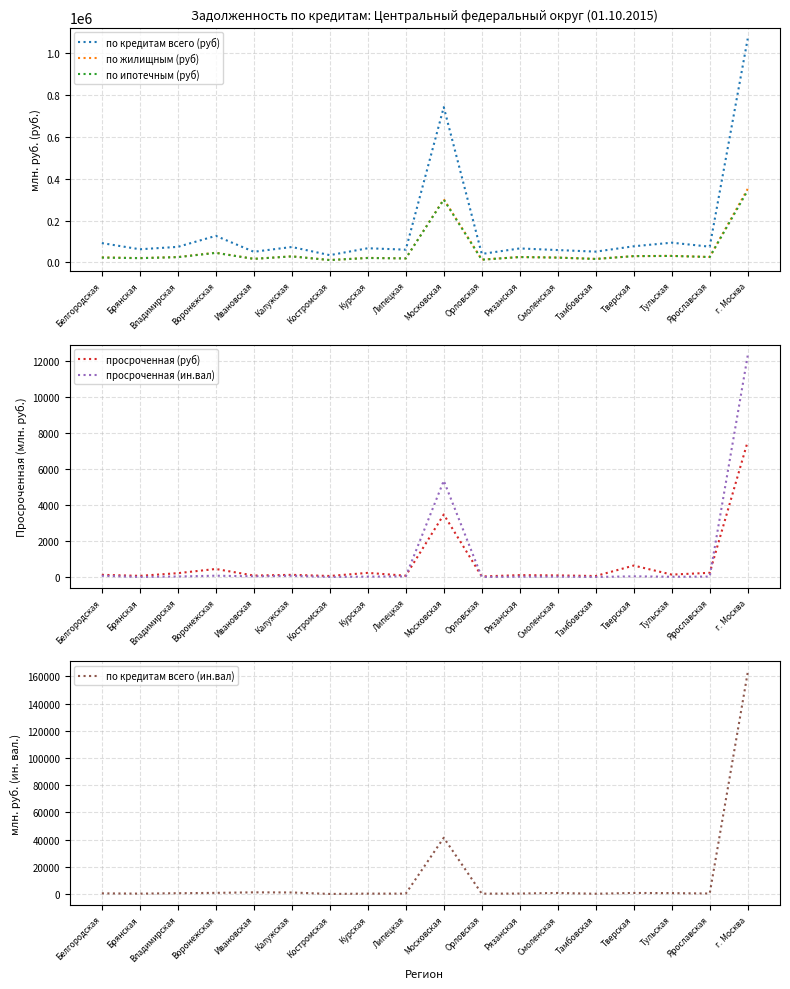

Between Владимирская and Калужская, which series saw the biggest shift?

по ипотечным (руб)